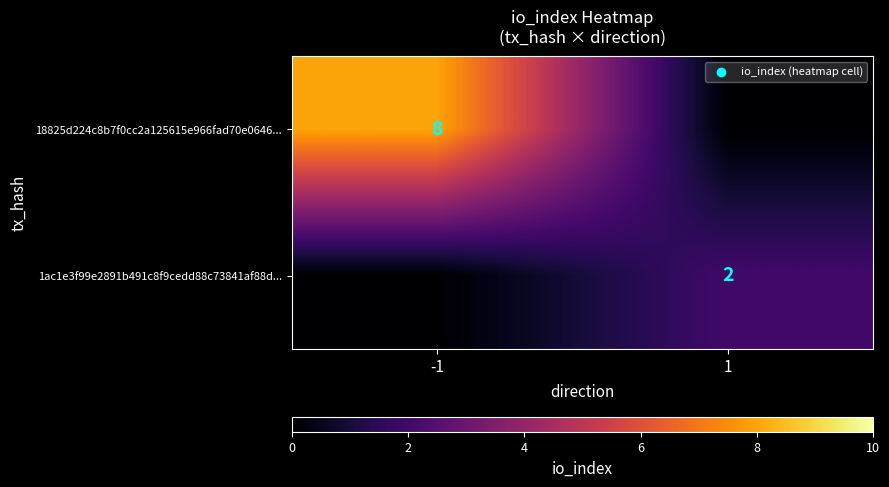

True or false: 18825d224c8b7f0cc2a125615e966fad70e0646... has a value of 13 at -1.

False